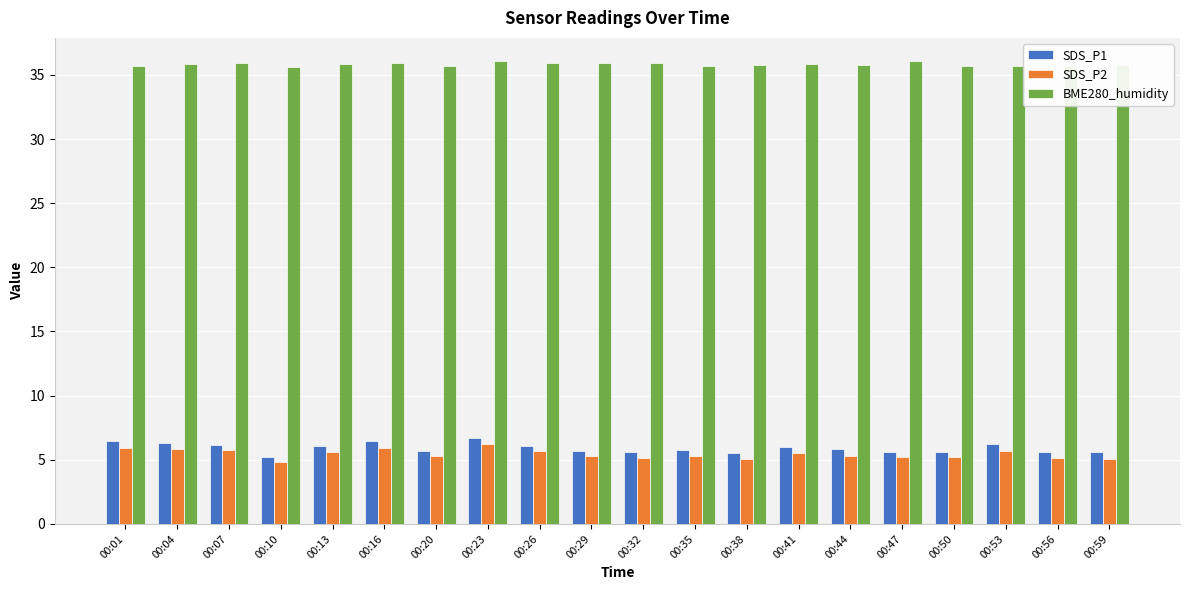

What is the minimum value for SDS_P2?

4.8